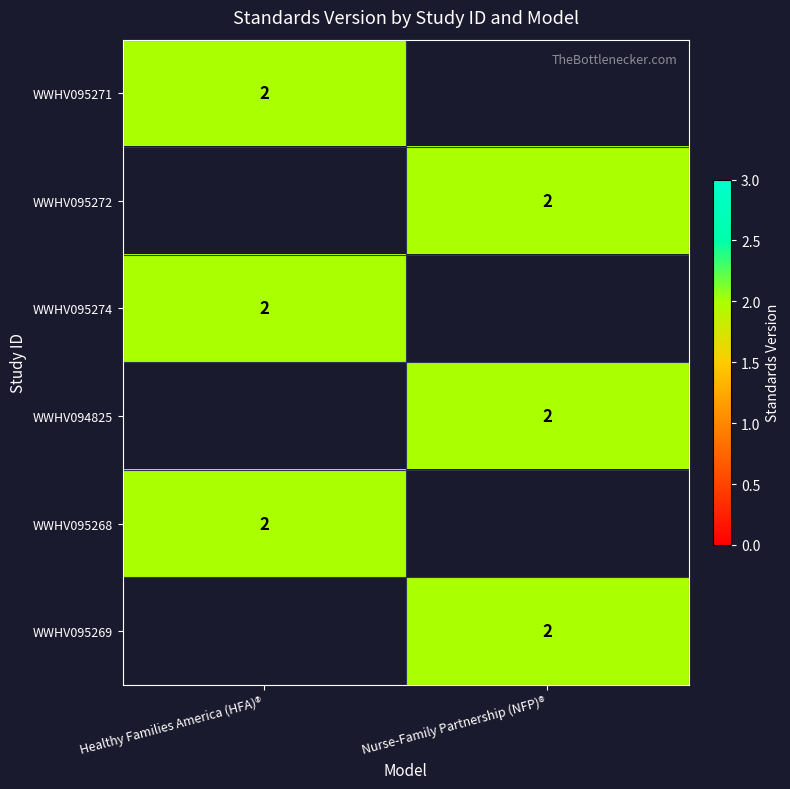

Is it true that WWHV095271 equals 2 at Healthy Families America (HFA)®?

True